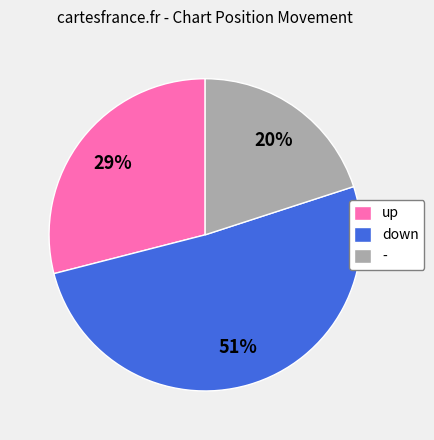

What percentage is the up slice, to the nearest percent?

29%